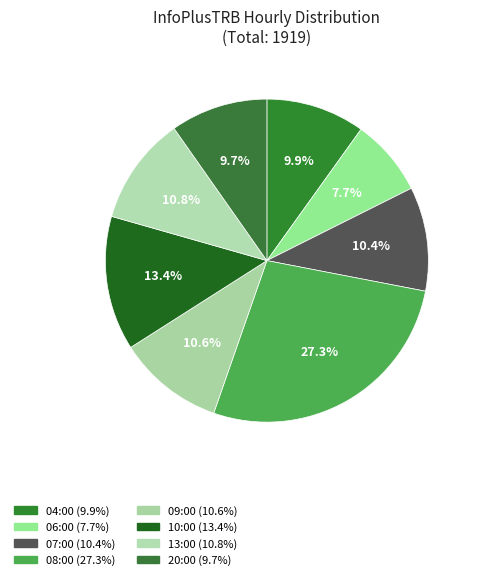

Count the number of slices in the pie.

8